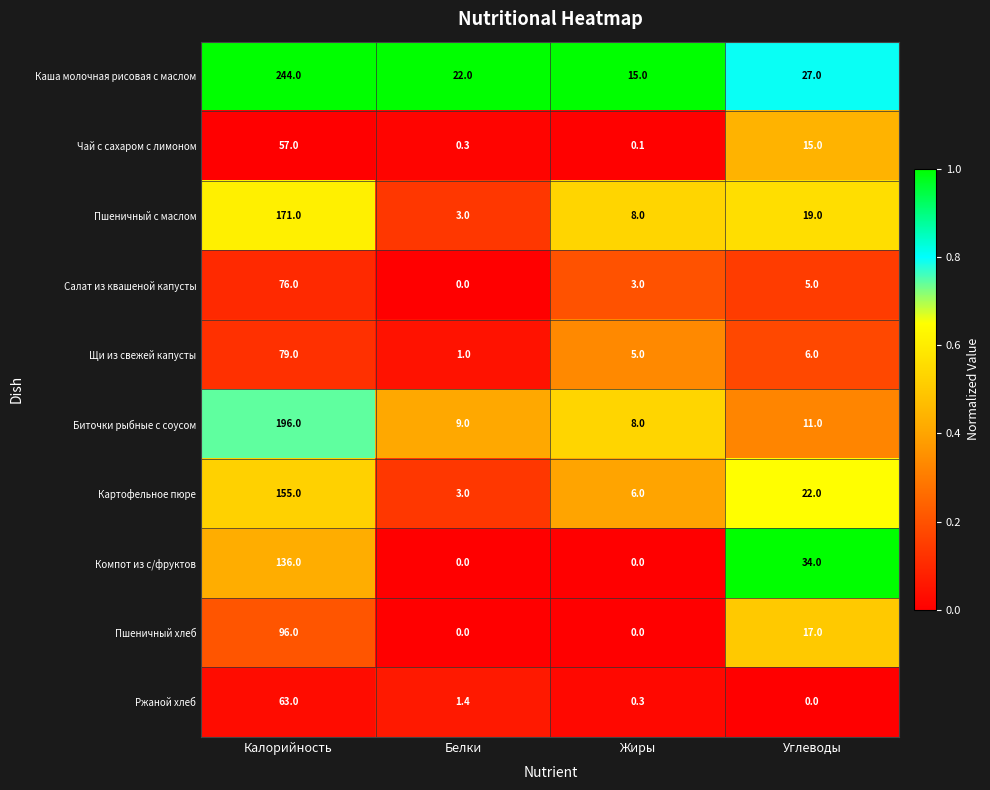

What is the sum of all Чай с сахаром с лимоном values?

72.4